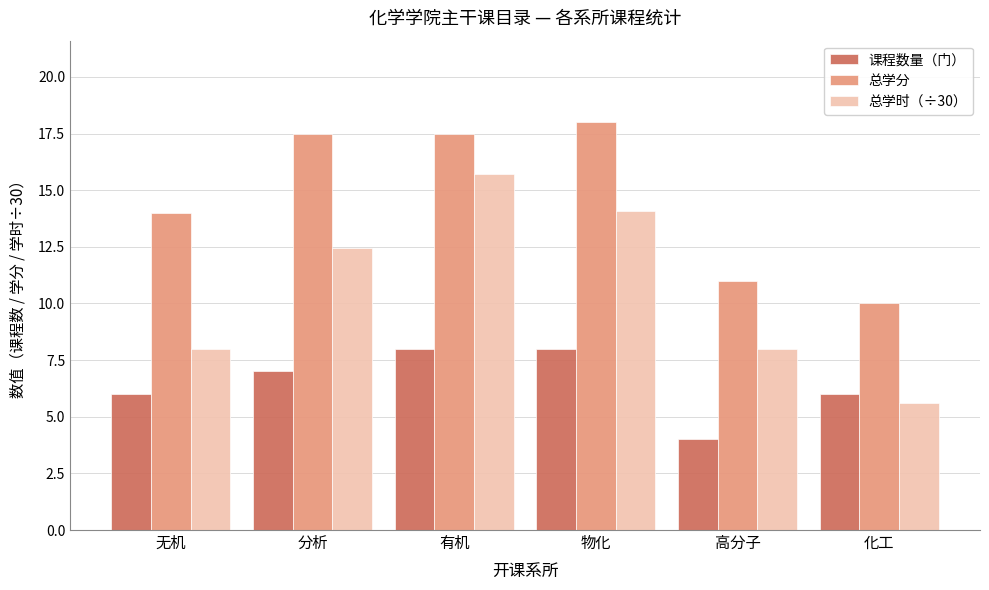

Reading left to right, extract all data points from this chart.

课程数量（门）: 无机=6.0	分析=7.0	有机=8.0	物化=8.0	高分子=4.0	化工=6.0
总学分: 无机=14.0	分析=17.5	有机=17.5	物化=18.0	高分子=11.0	化工=10.0
总学时（÷30）: 无机=8.0	分析=12.5	有机=15.7	物化=14.1	高分子=8.0	化工=5.6